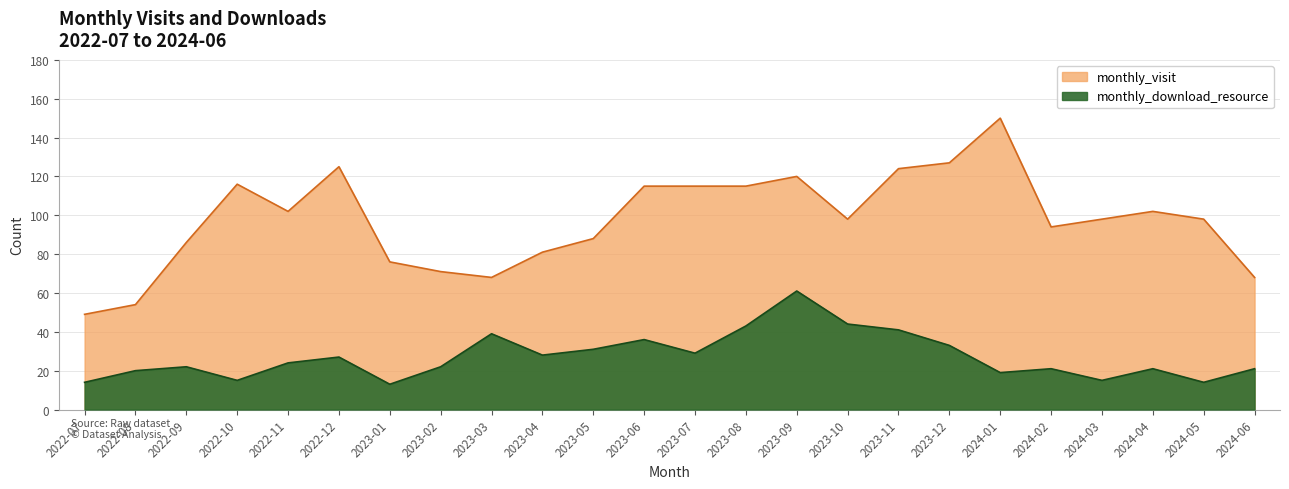

Does the chart have visible grid lines?

Yes